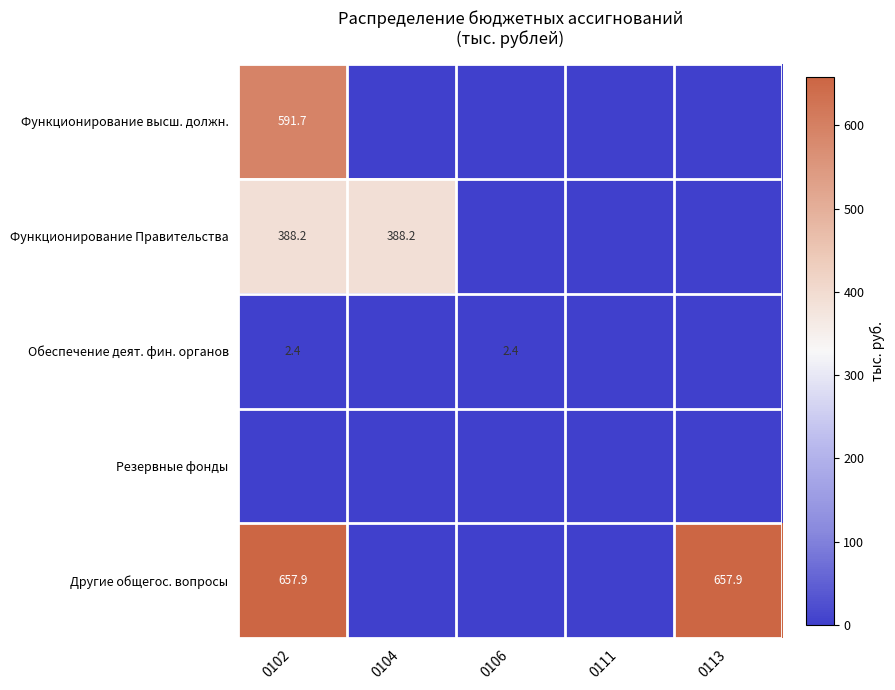

True or false: Обеспечение деят. фин. органов has a value of 1.0 at 0102.

False